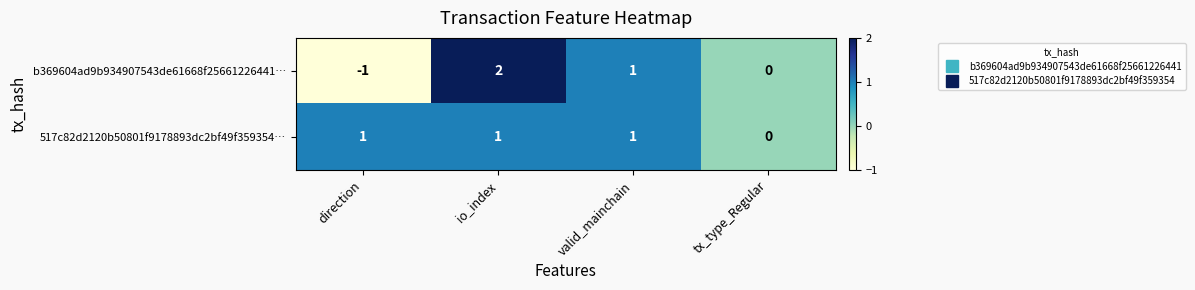

Rank the series at direction from highest to lowest value.

517c82d2120b50801f9178893dc2bf49f359354…, b369604ad9b934907543de61668f25661226441…